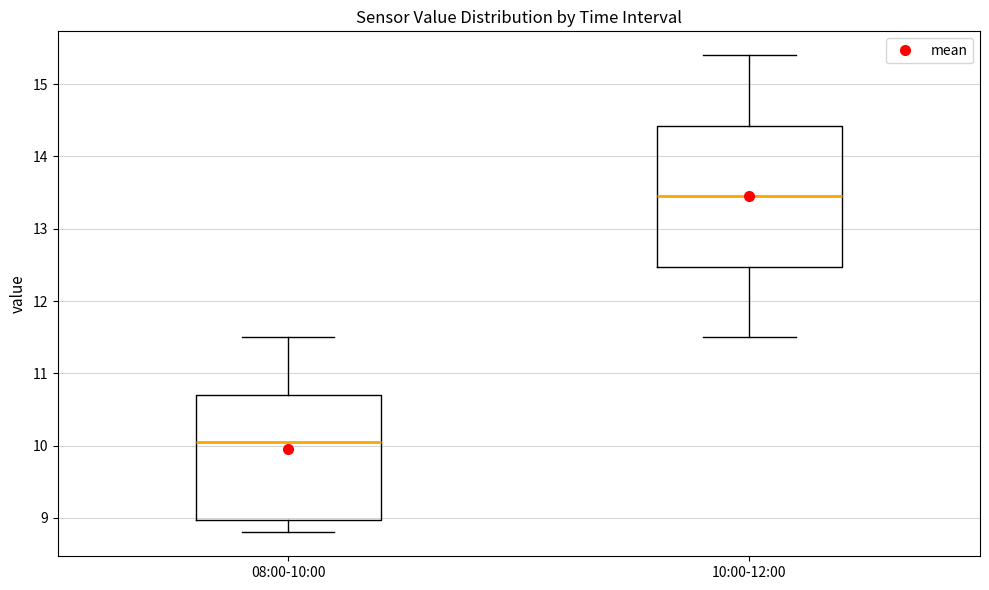

Where does the upper whisker of the box for 10:00-12:00 end on the y-axis? The values are not printed on the chart, so give them approximately, as read against the axis.

15.4